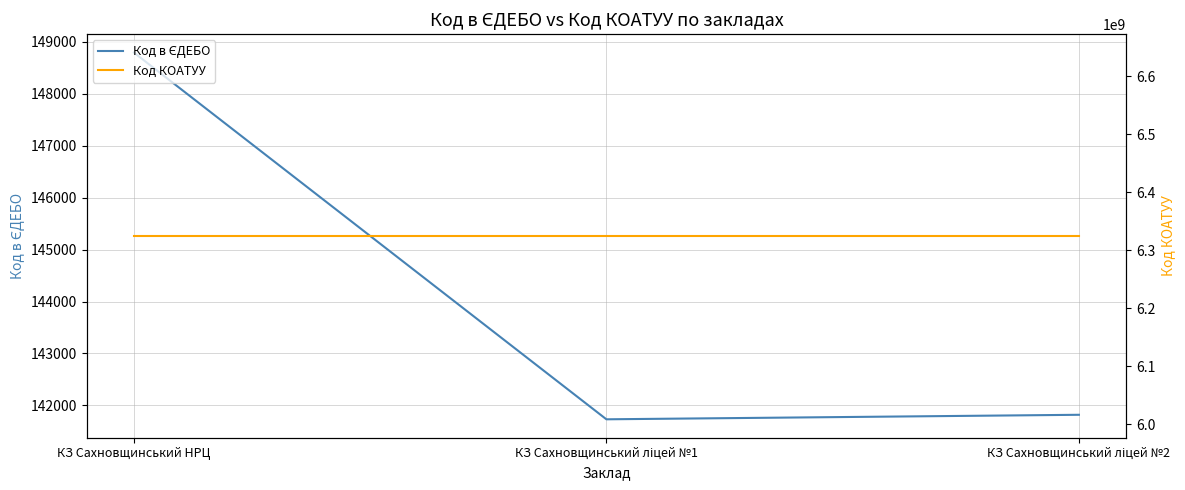

The value of Код КОАТУУ at КЗ Сахновщинський НРЦ is 1741640504. True or false?

False